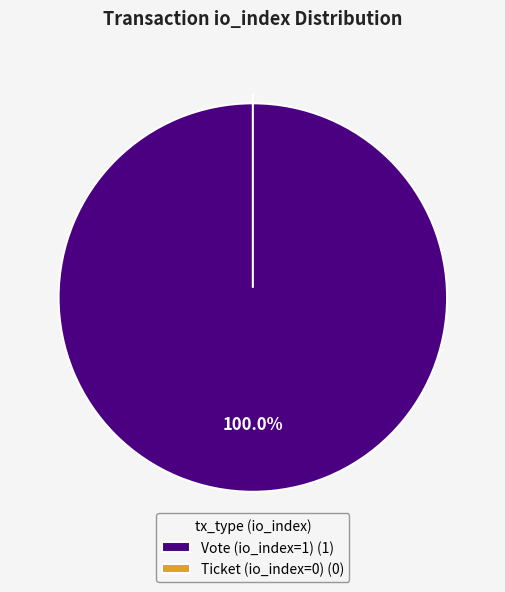

How many slices are in this pie chart?

2